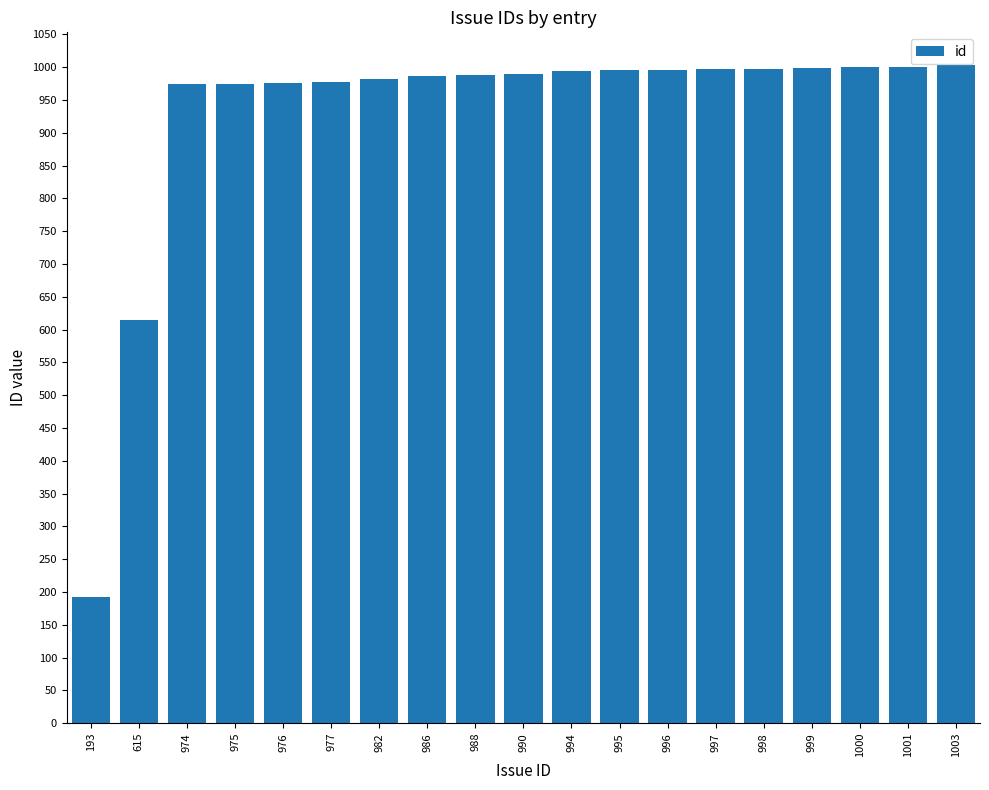

Are the bars grouped side by side (vs. stacked)?

No